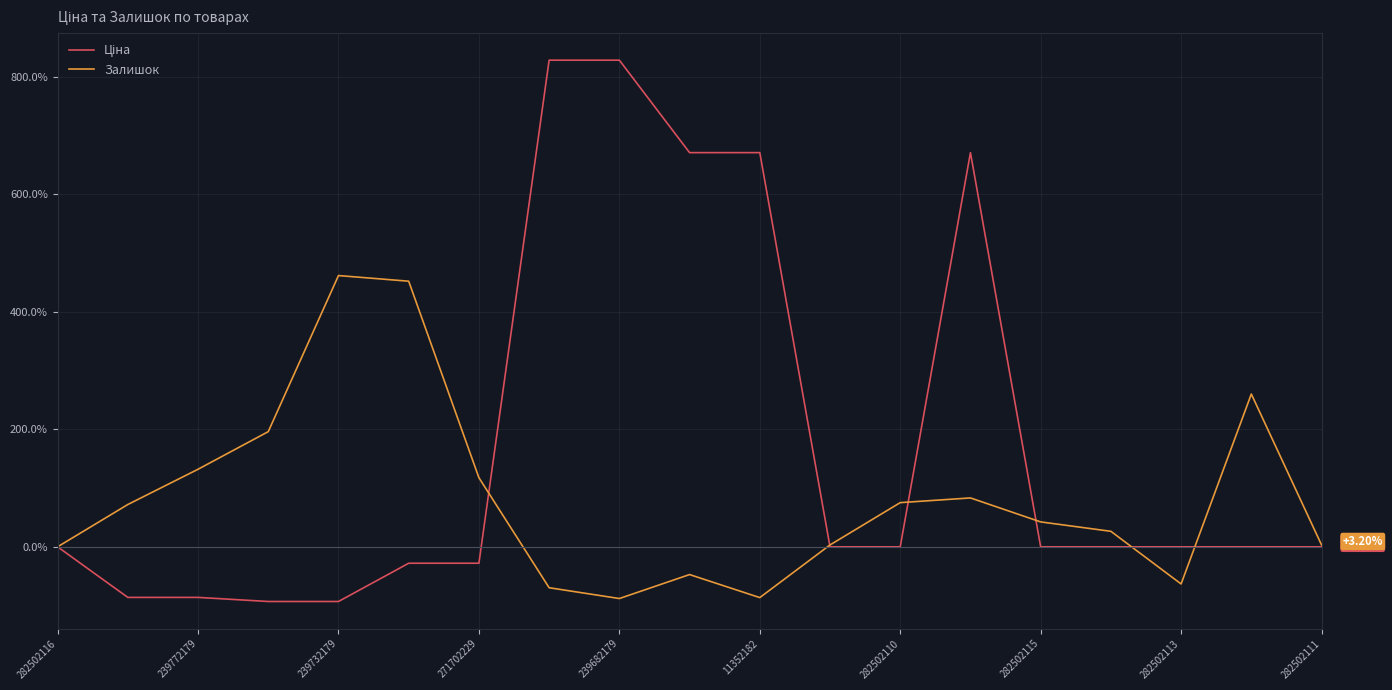

List the series in order of their peak value, highest first.

Ціна, Залишок